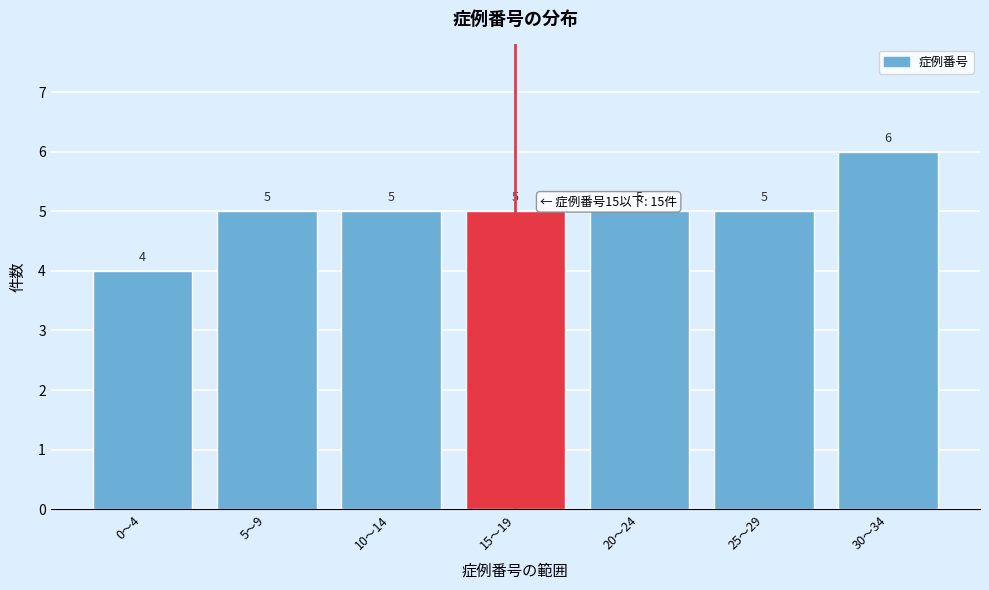

Reading left to right, extract all data points from this chart.

0〜4=4	5〜9=5	10〜14=5	15〜19=5	20〜24=5	25〜29=5	30〜34=6